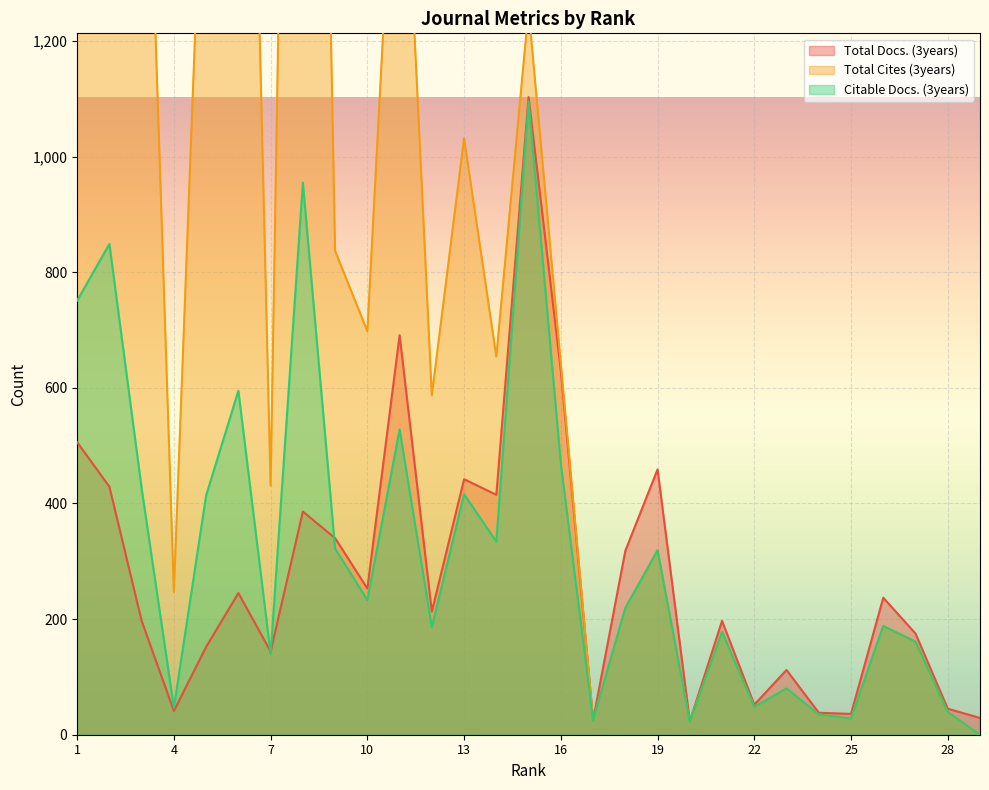

At which label is Total Docs. (3years) closest to 563?

1